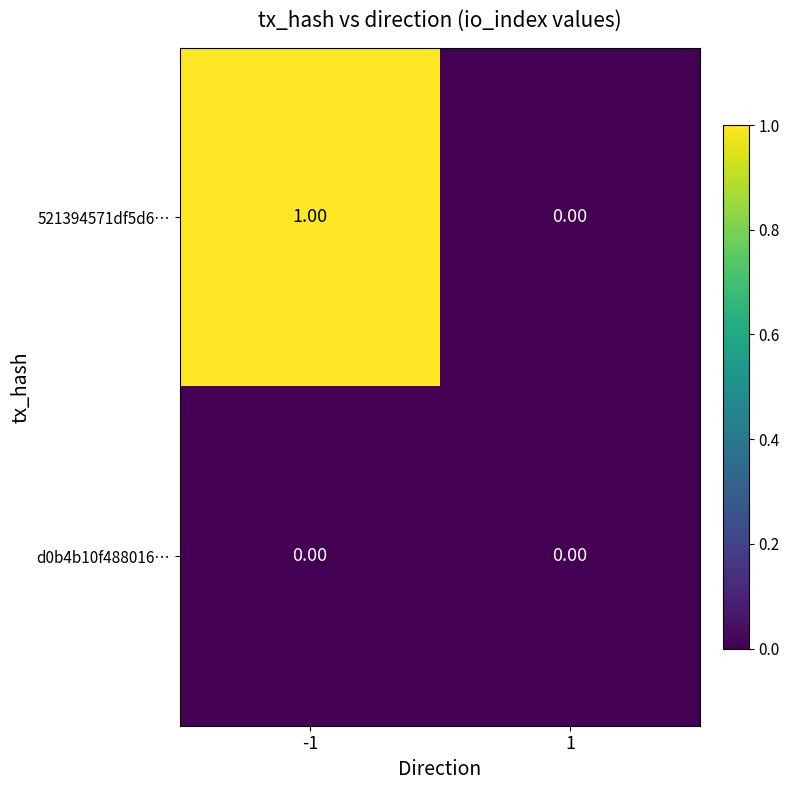

How many values in 521394571df5d6… are above zero?

1